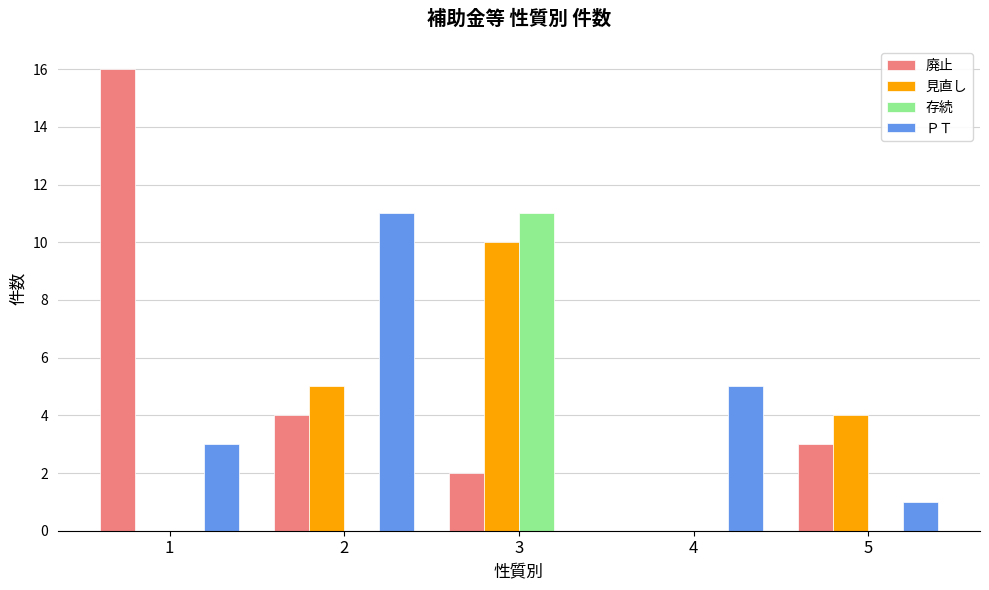

What is the spread (max minus min) of values at 5?

4